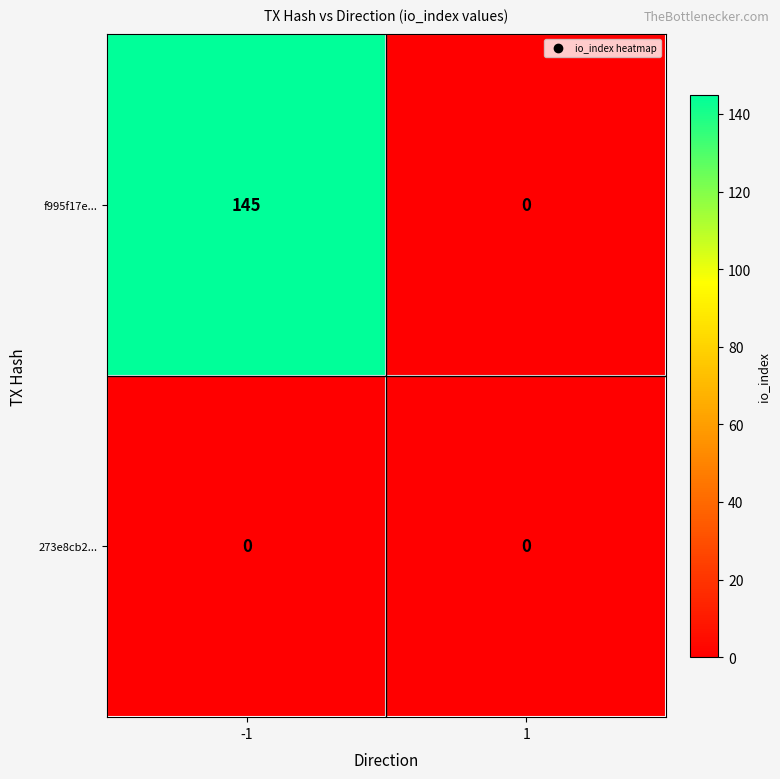

Rank the series by their maximum value, from lowest to highest.

273e8cb2..., f995f17e...